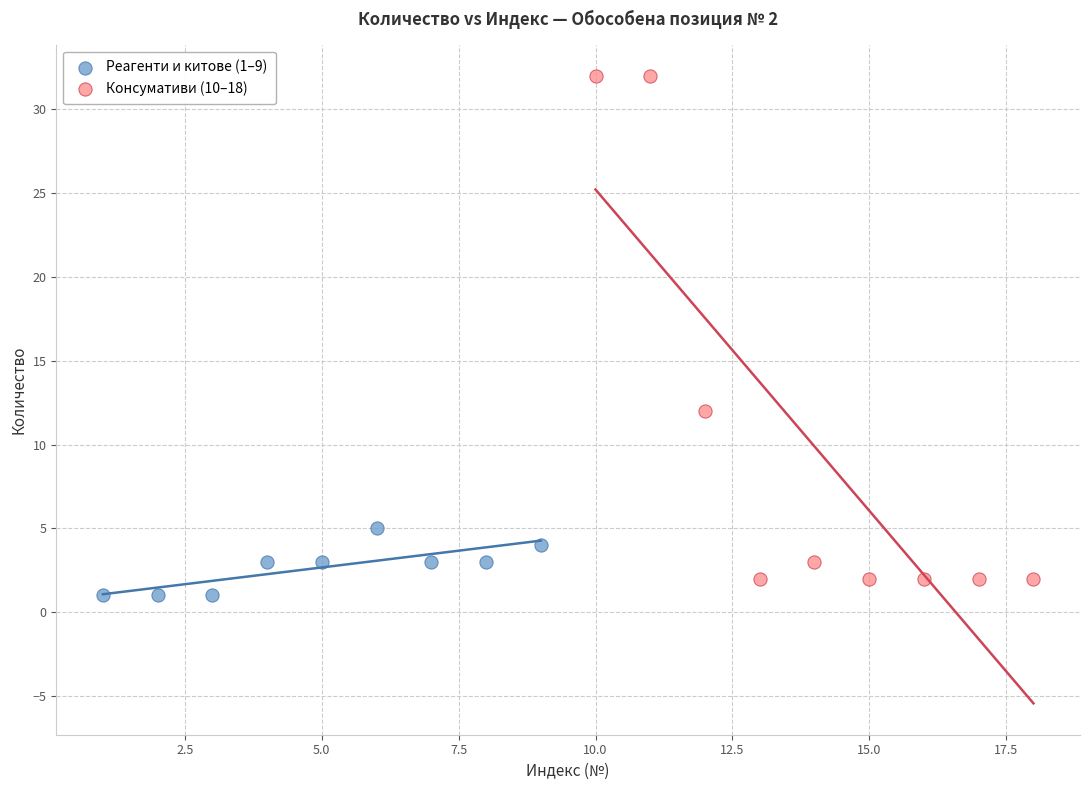

What are all the series names shown in the legend?

Реагенти и китове (1–9), Консумативи (10–18)